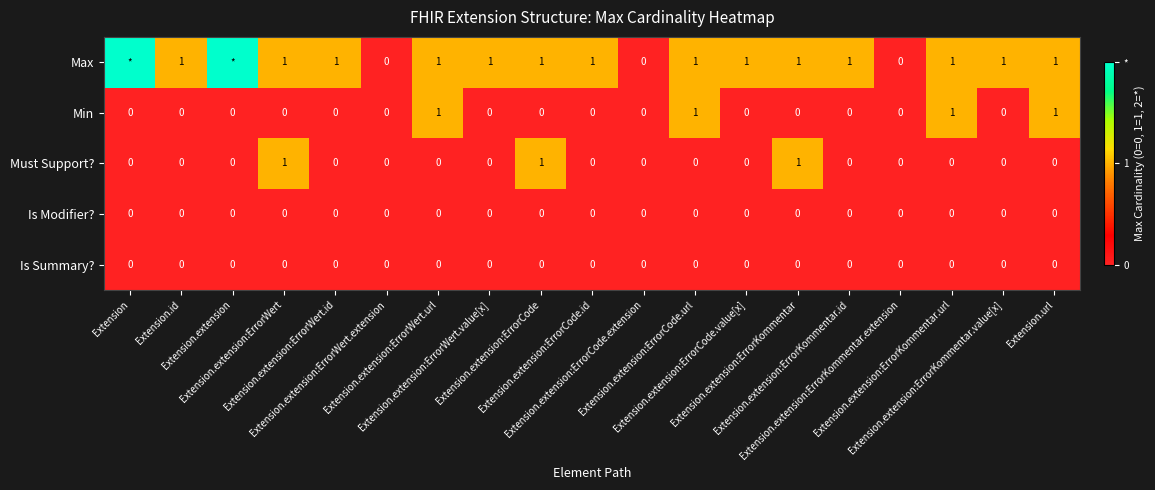

Count the Must Support? values in the range 0 to 1.

19